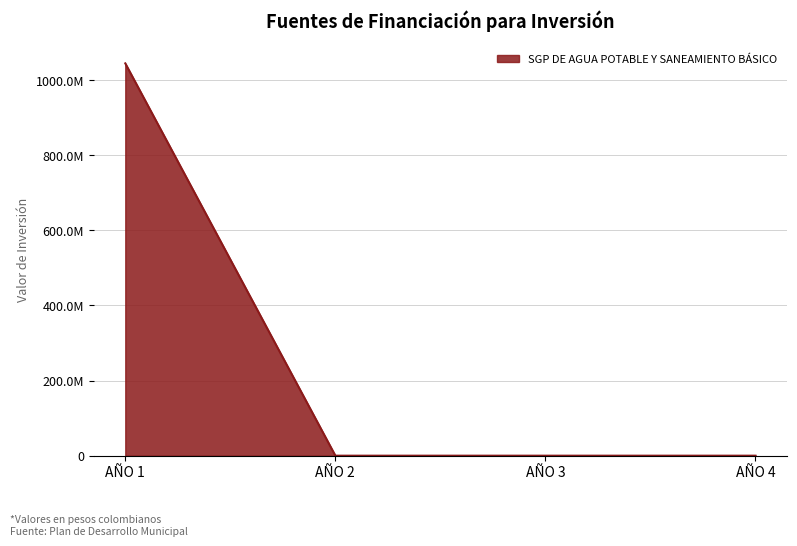

Rank the categories by value from lowest to highest.

AÑO 2, AÑO 3, AÑO 4, AÑO 1